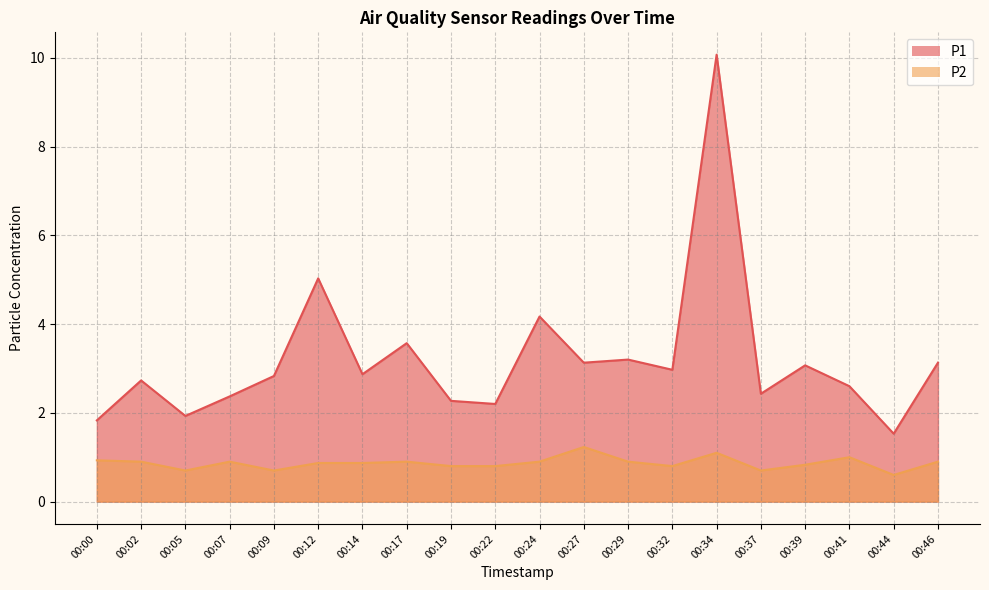

How many P2 values are between 0 and 1?

18